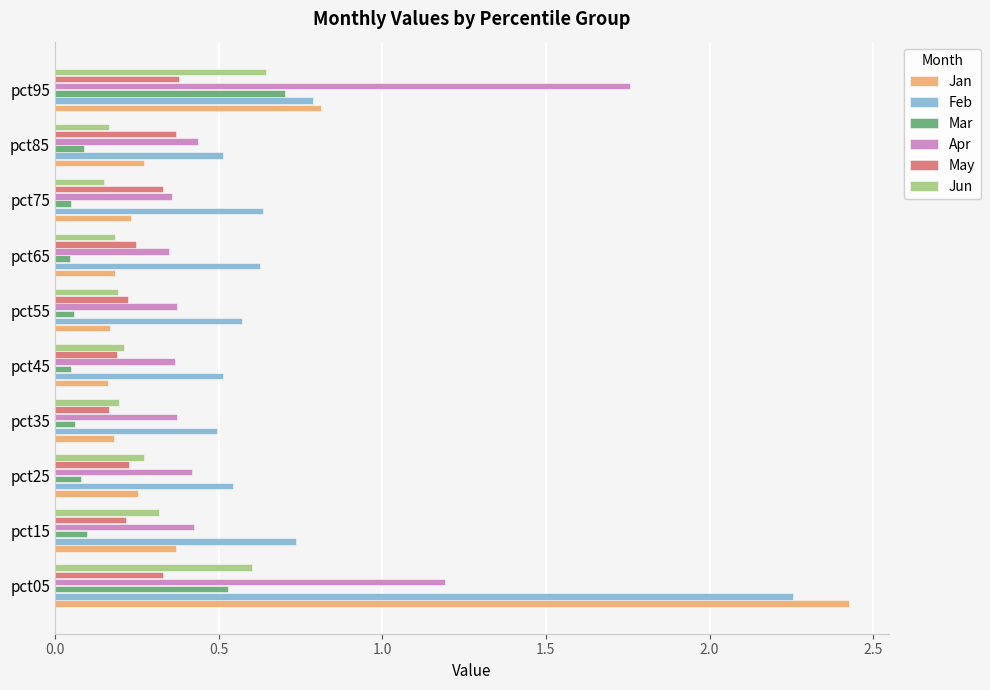

Which series has the widest spread of values?

Jan